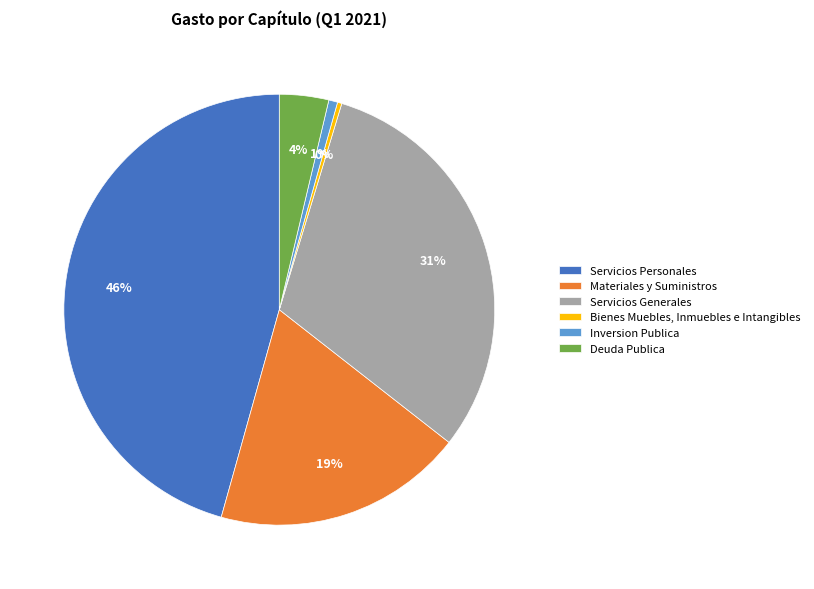

Which category has the biggest portion of the pie?

Servicios Personales